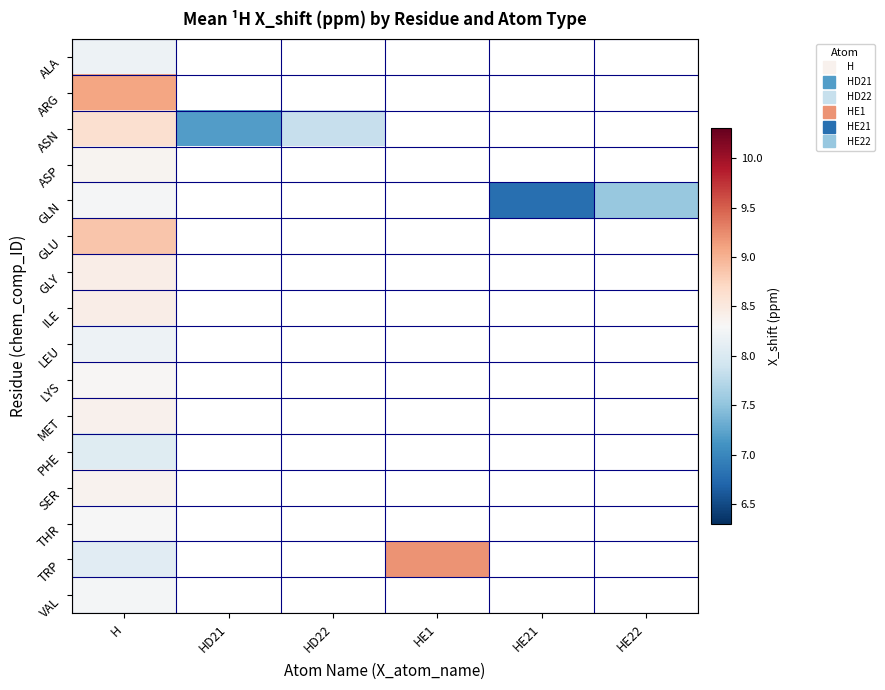

What is the smallest value displayed?

6.8